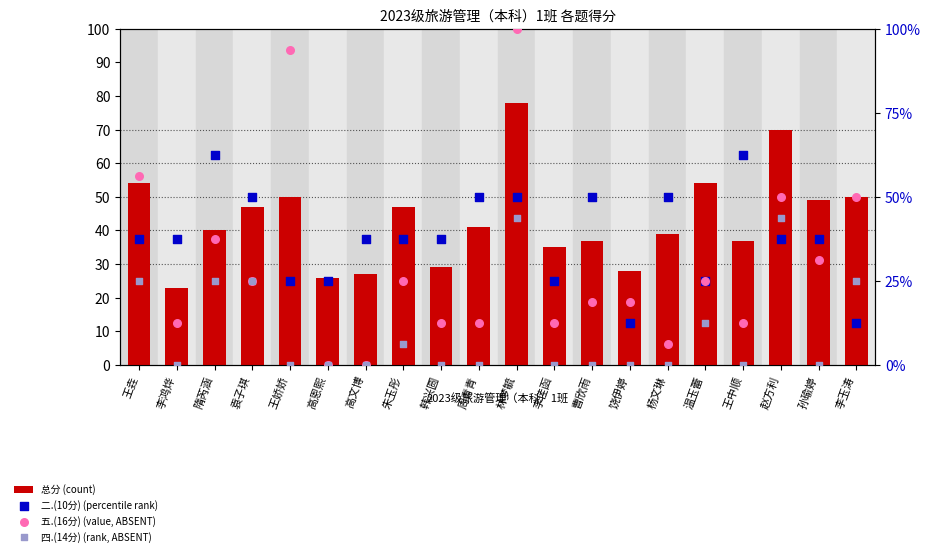

At how many categories does at least one series exceed 18?

20